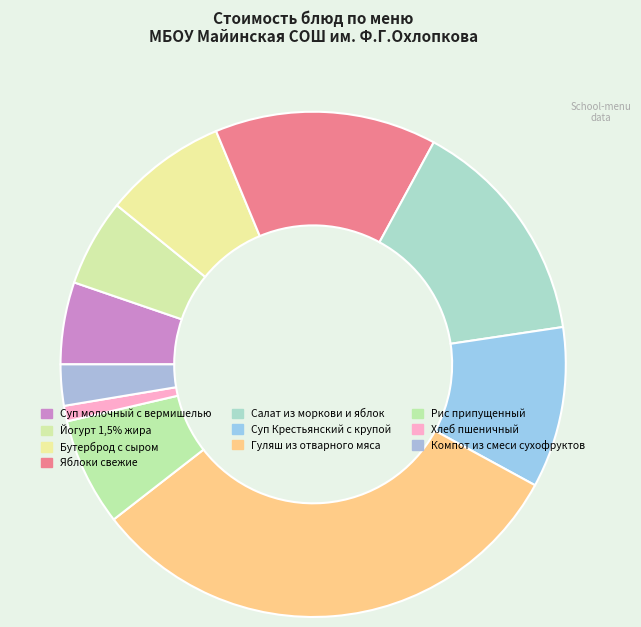

The Рис припущенный slice represents 17% of the pie. True or false?

False